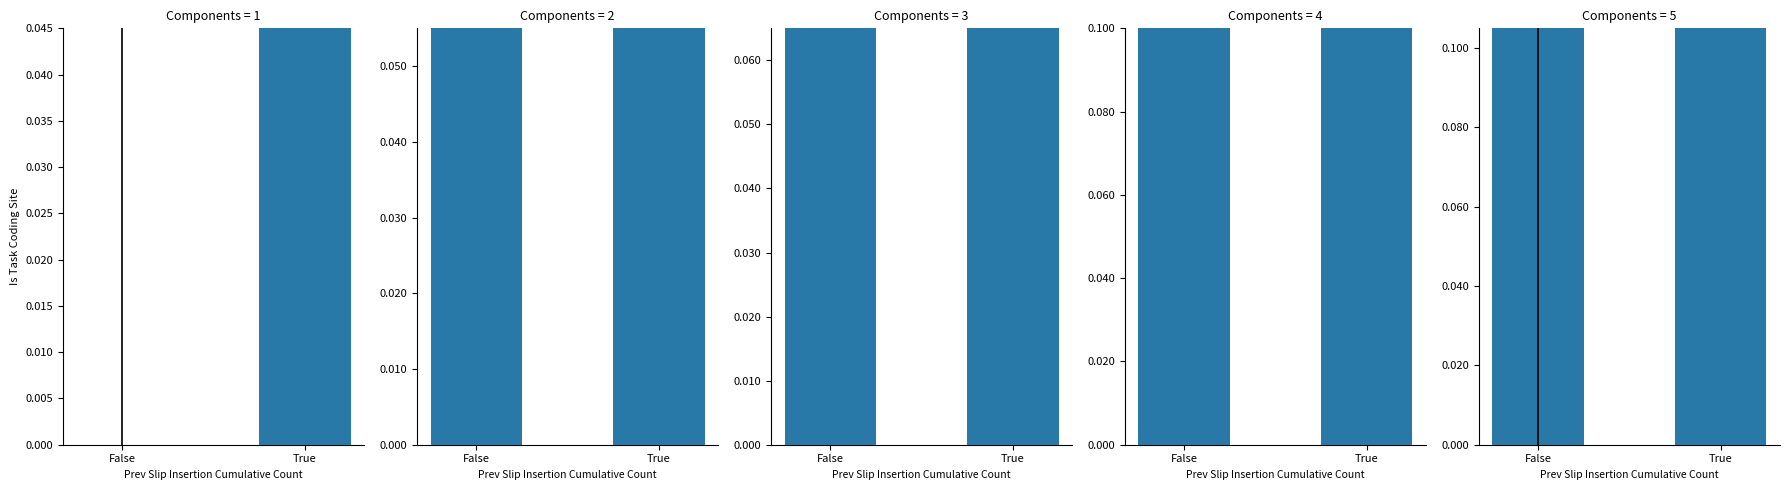

At which label is the value closest to 43?

False